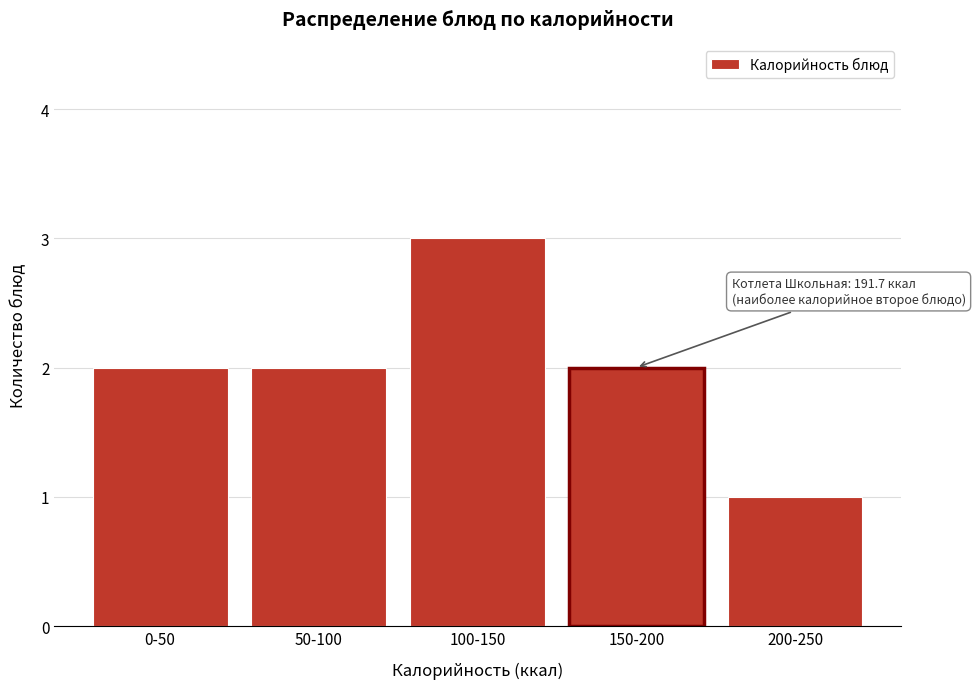

Reading right to left, what are all the values shown in this chart?

1	2	3	2	2